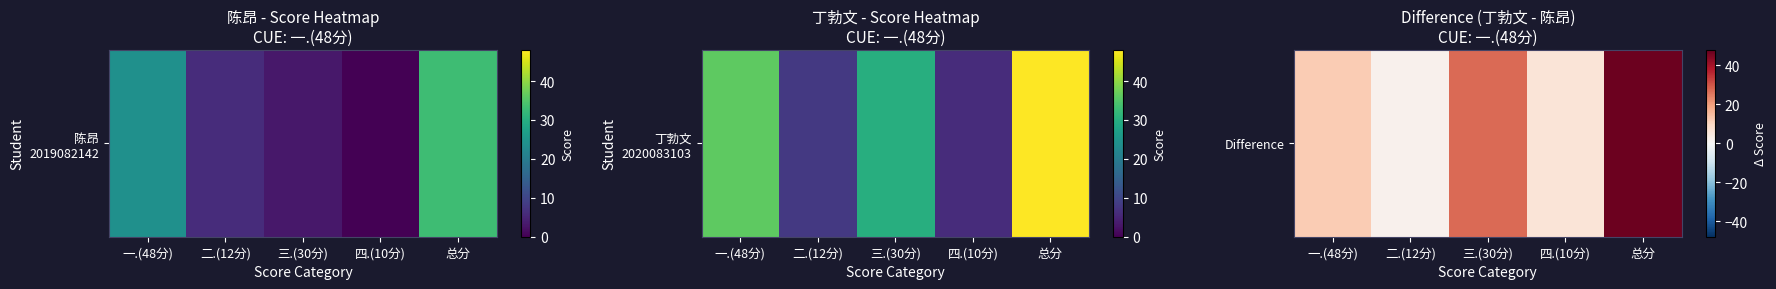

What is the difference between the values at 二.(12分) and 三.(30分)?

25